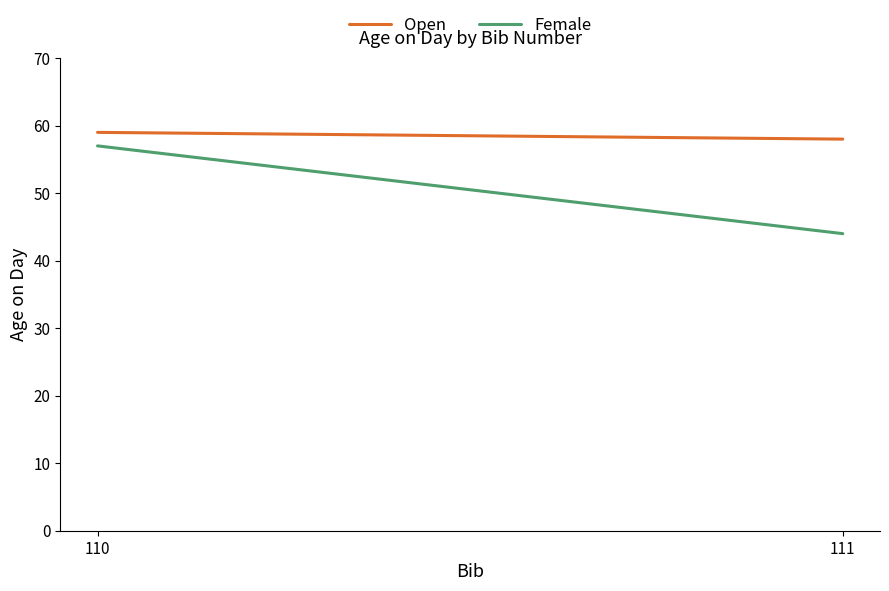

What is the value of the Open point at the 1st from the left?

59